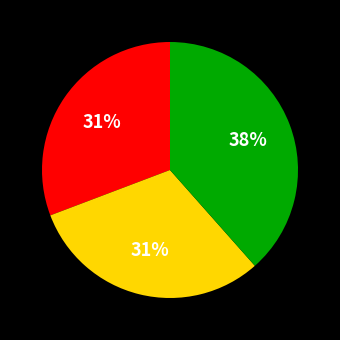

Is there any slice that represents more than half of the pie?

No